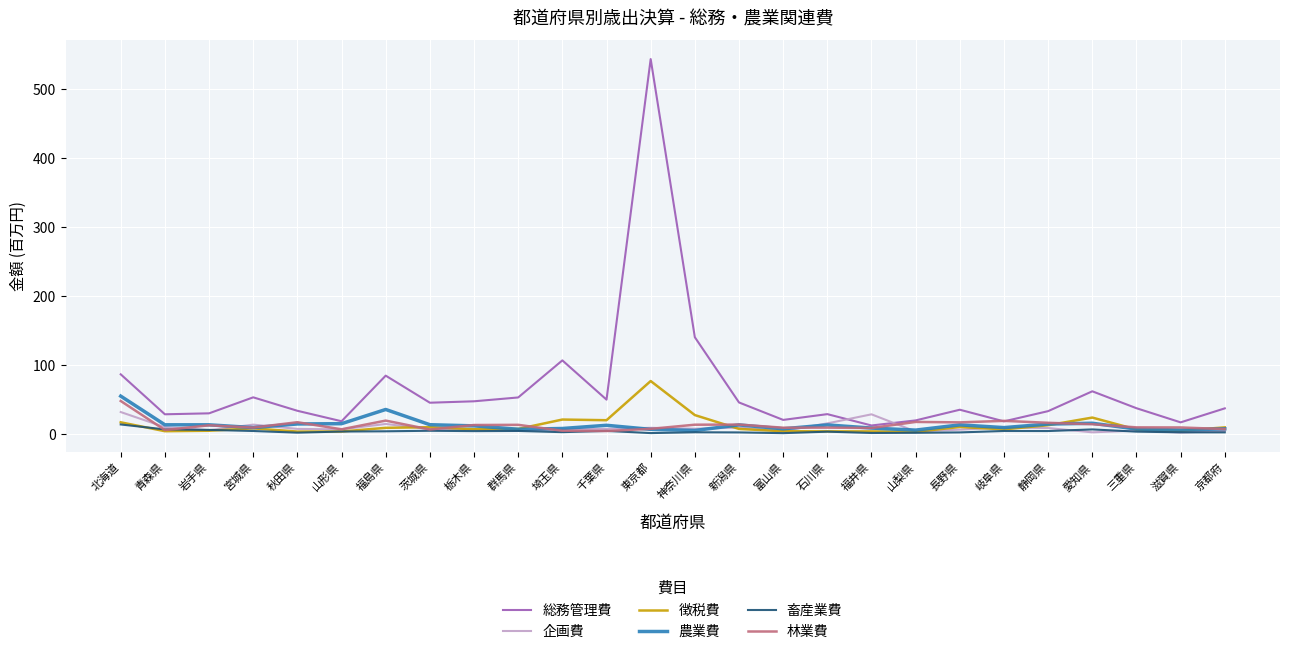

The 林業費 series shows 16.8 at 秋田県. True or false?

True